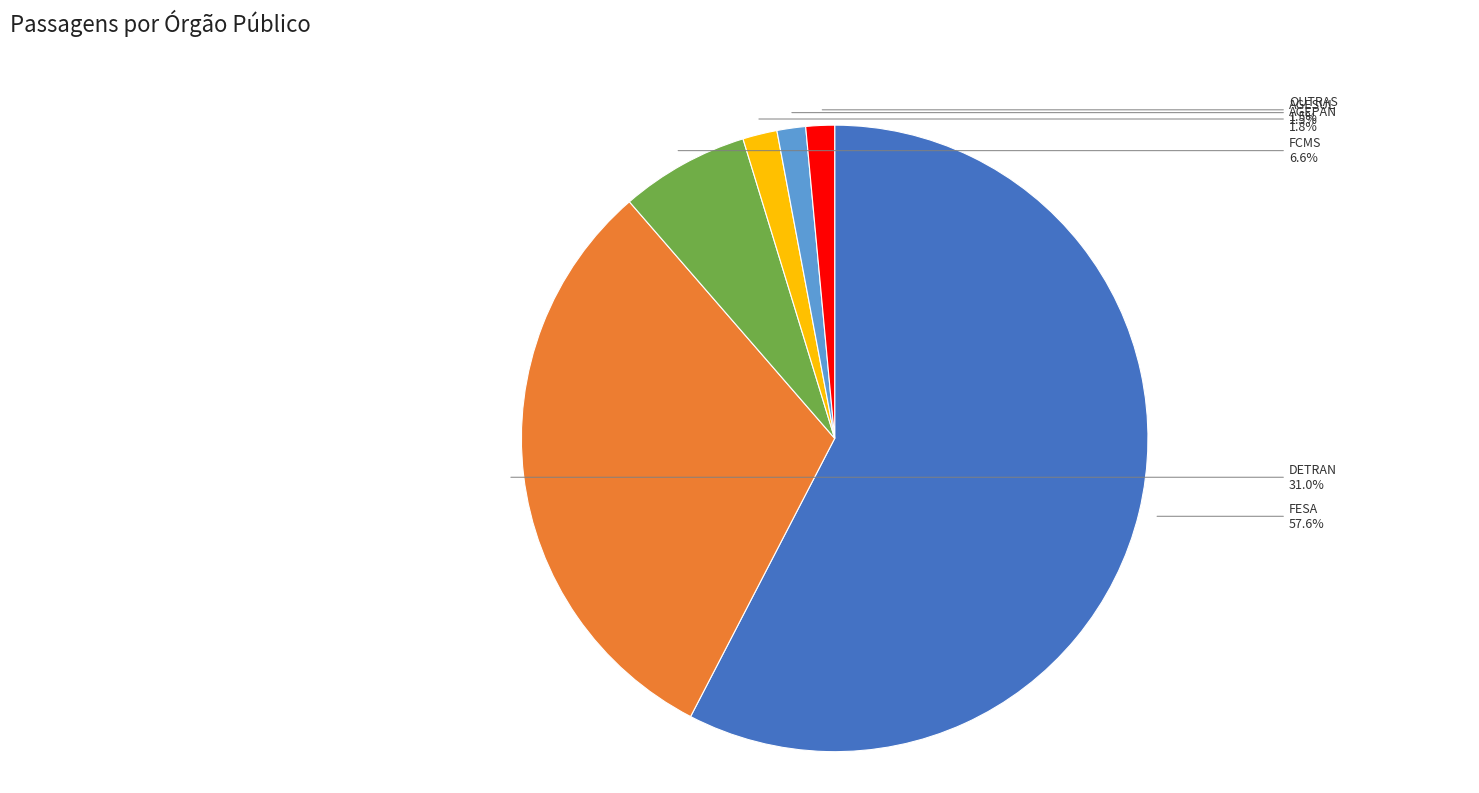

Which slice is the largest?

FESA